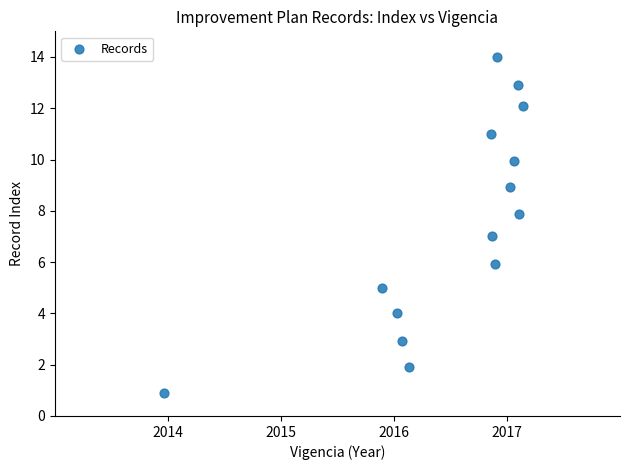

What is the range of X values (max minus min)?

3.2